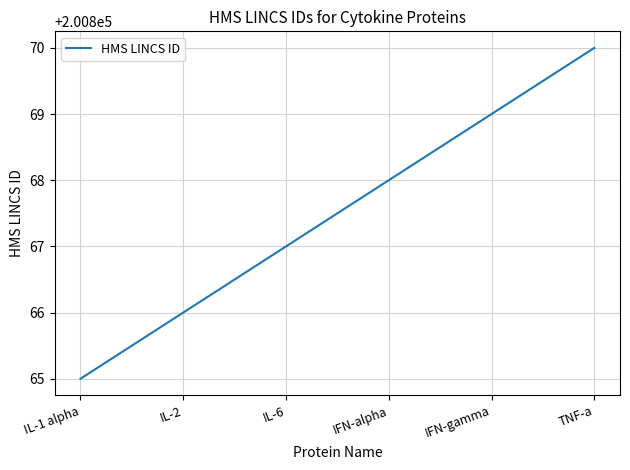

List the labels in order of value, smallest first.

IL-1 alpha, IL-2, IL-6, IFN-alpha, IFN-gamma, TNF-a